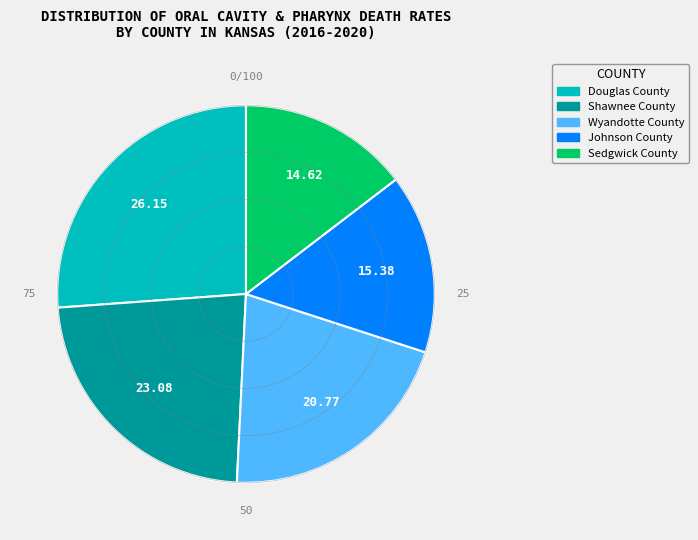

Rank the categories by value from lowest to highest.

Sedgwick County, Johnson County, Wyandotte County, Shawnee County, Douglas County